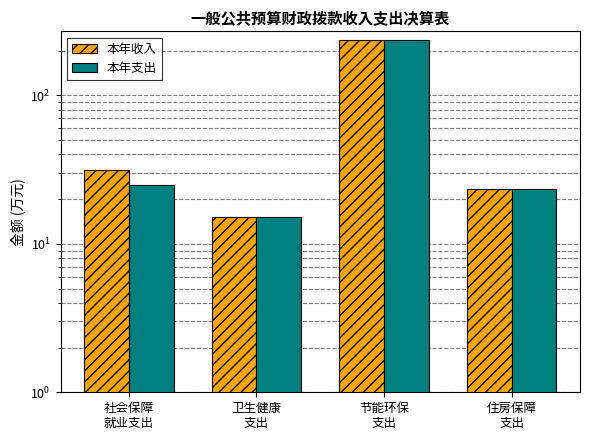

The value of 本年收入 at 社会保障
就业支出 is 55.1. True or false?

False